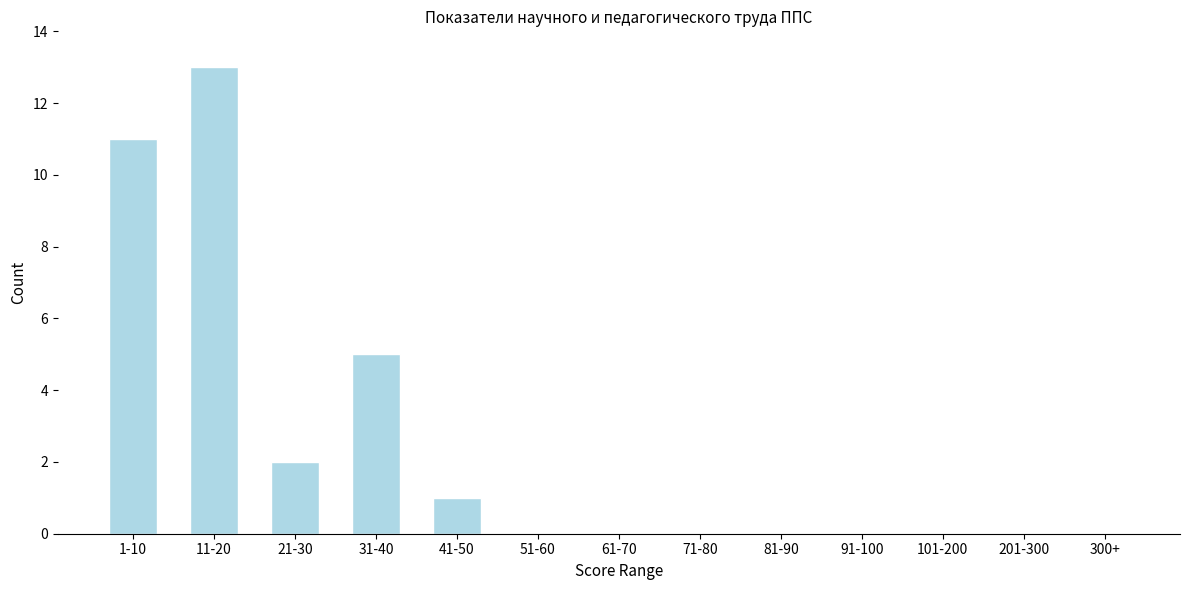

Reading right to left, transcribe all the data shown in this chart.

300+=0	201-300=0	101-200=0	91-100=0	81-90=0	71-80=0	61-70=0	51-60=0	41-50=1	31-40=5	21-30=2	11-20=13	1-10=11